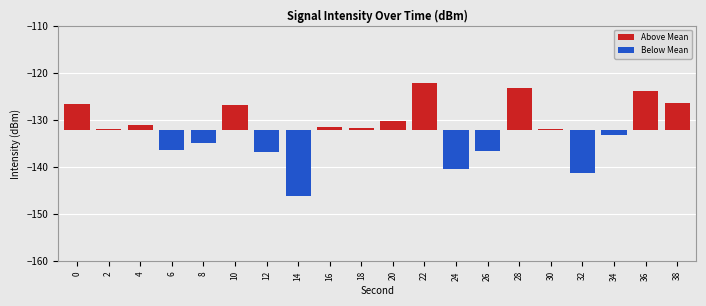

Rank the series by their average value, from lowest to highest.

Below Mean, Above Mean